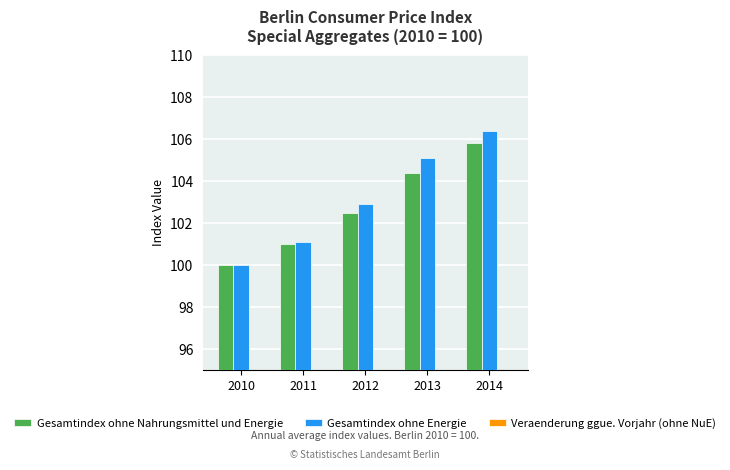

How many distinct data groups are displayed?

3